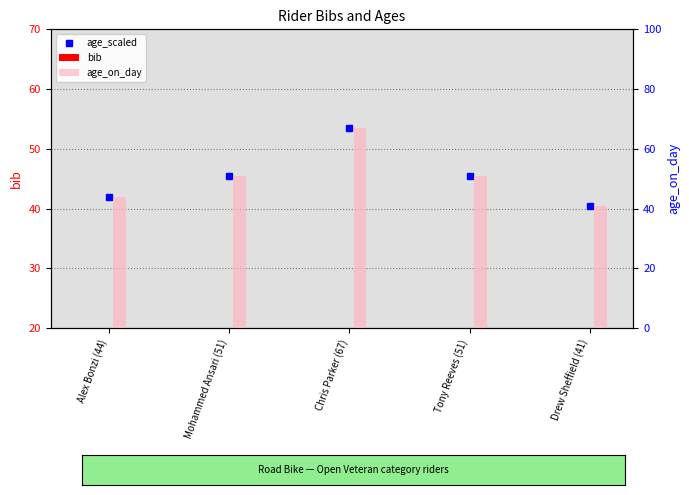

Count the number of categories in the chart.

5